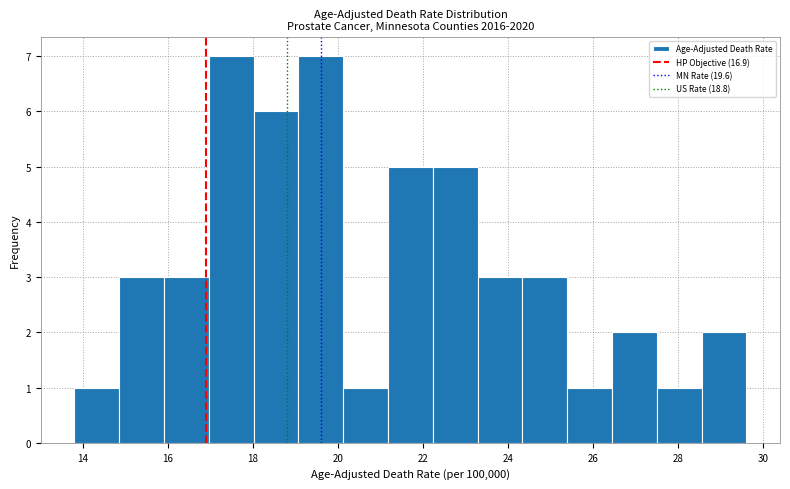

How tall is the bar that spans 14.8 to 16.0 on the x-axis? Neither the bar edges nor the heights are printed on the chart, so give them approximately, as read against the axes.

3